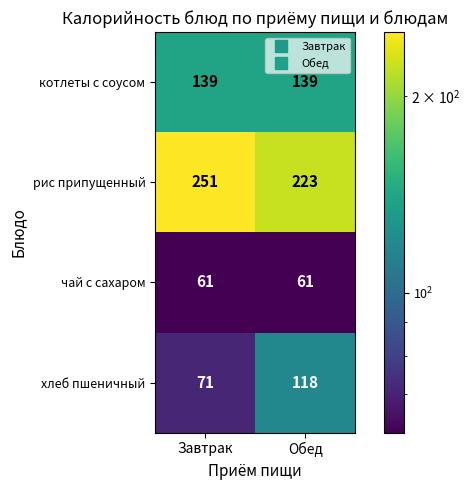

Rank the series by their maximum value, from lowest to highest.

чай с сахаром, хлеб пшеничный, котлеты с соусом, рис припущенный